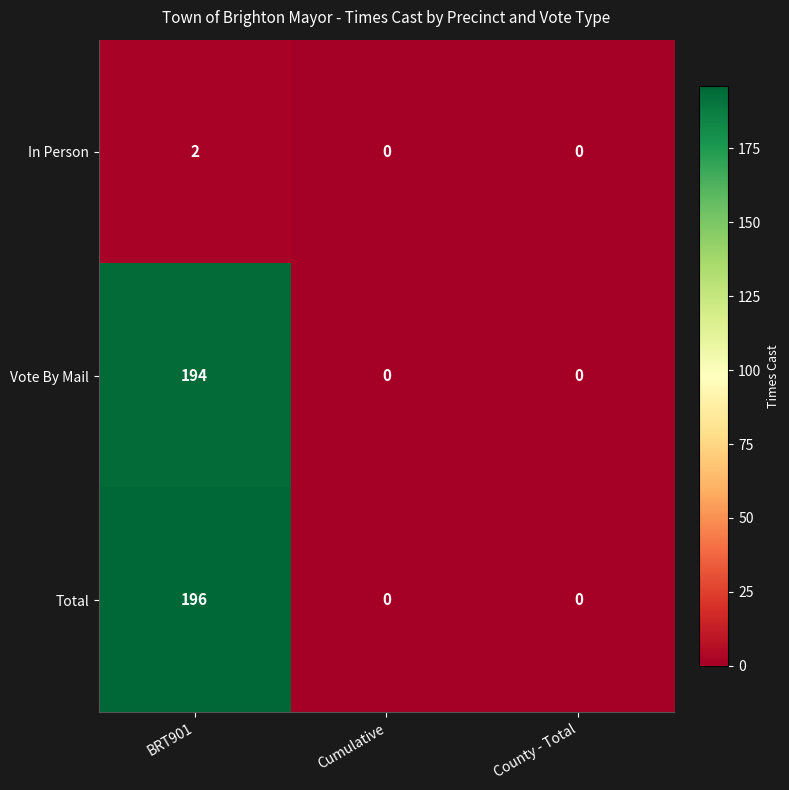

The In Person series shows 0 at Cumulative. True or false?

True